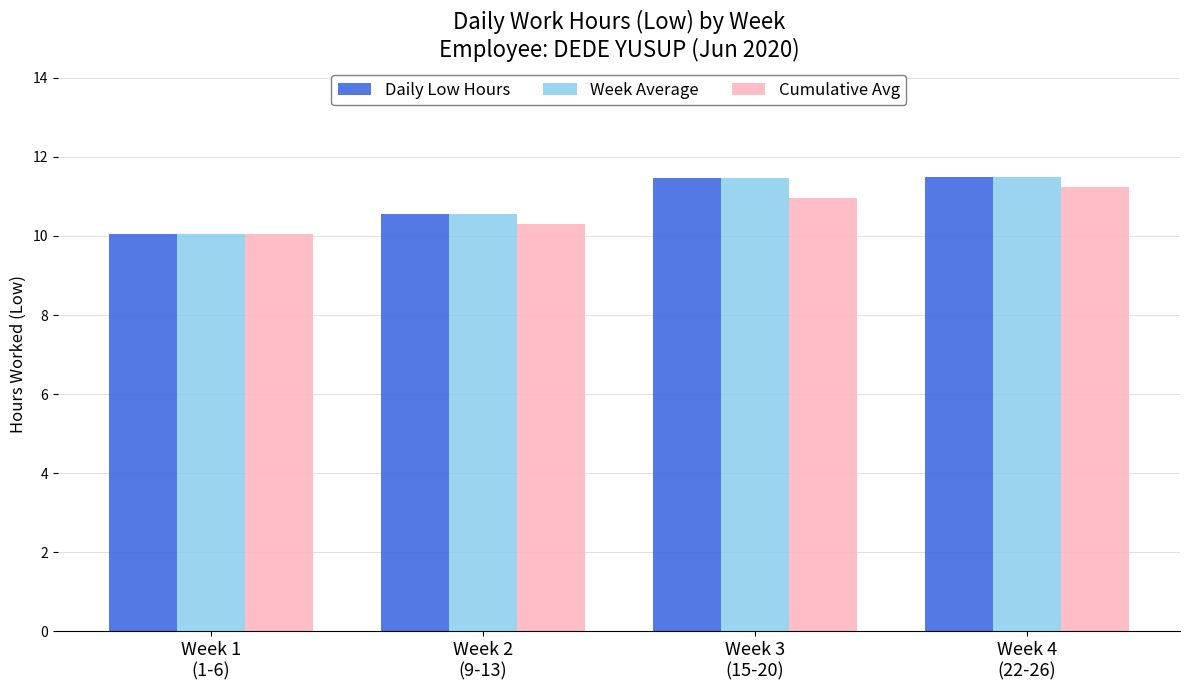

What is the approximate value of Cumulative Avg at Week 4
(22-26)?

11.2